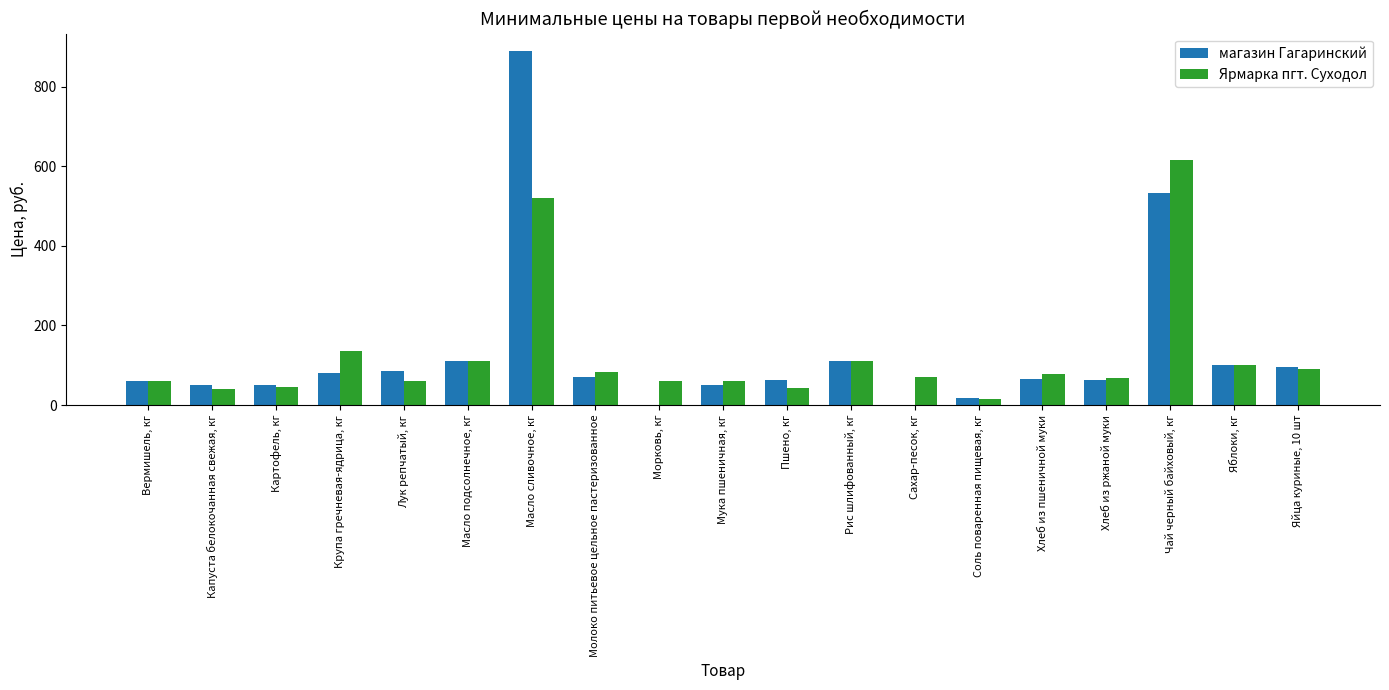

Is it true that Ярмарка пгт. Суходол equals 38 at Хлеб из ржаной муки?

False